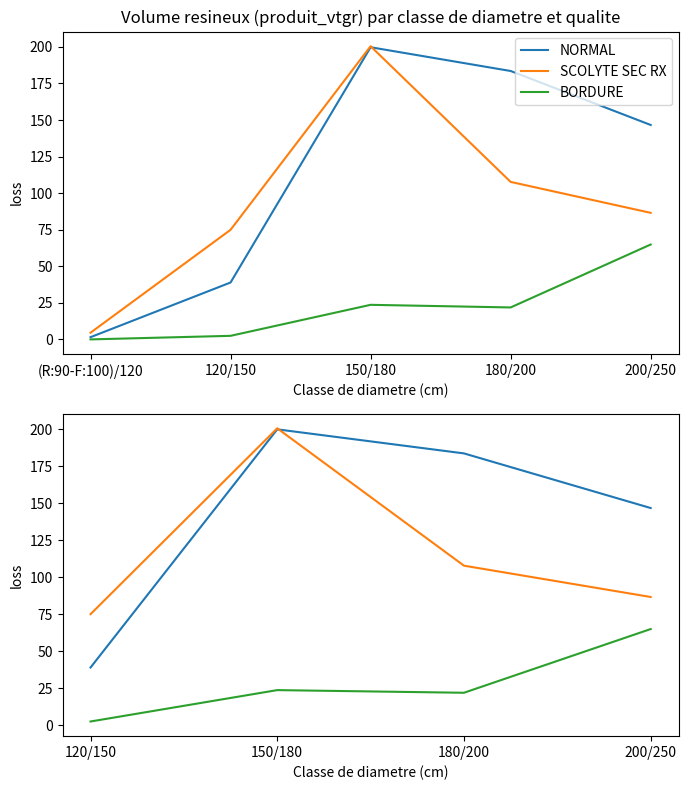

Which series has the largest total across all categories?

NORMAL